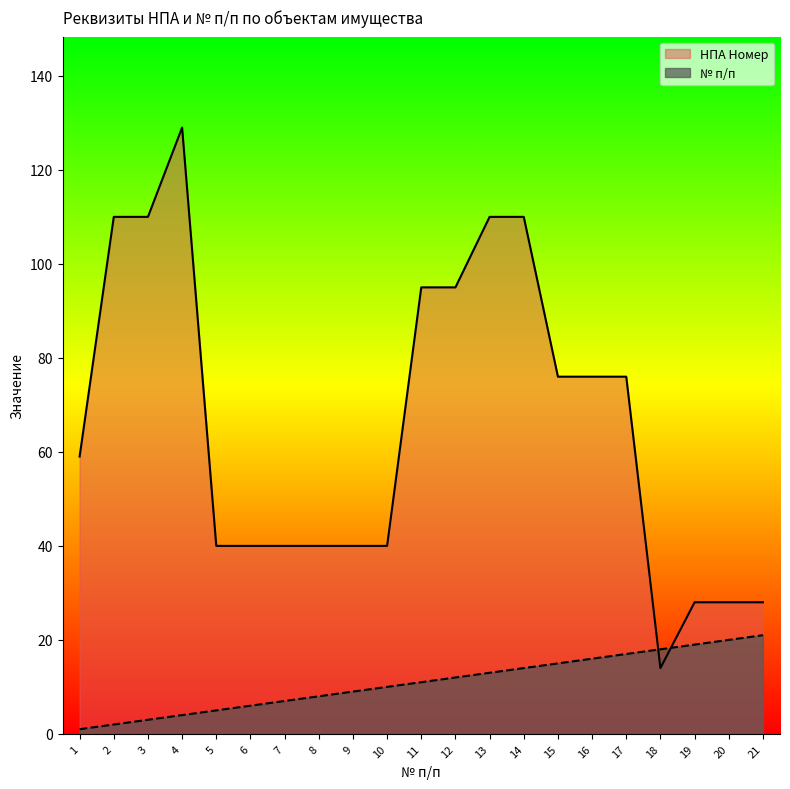

Does the chart display data point markers on the line(s)?

No